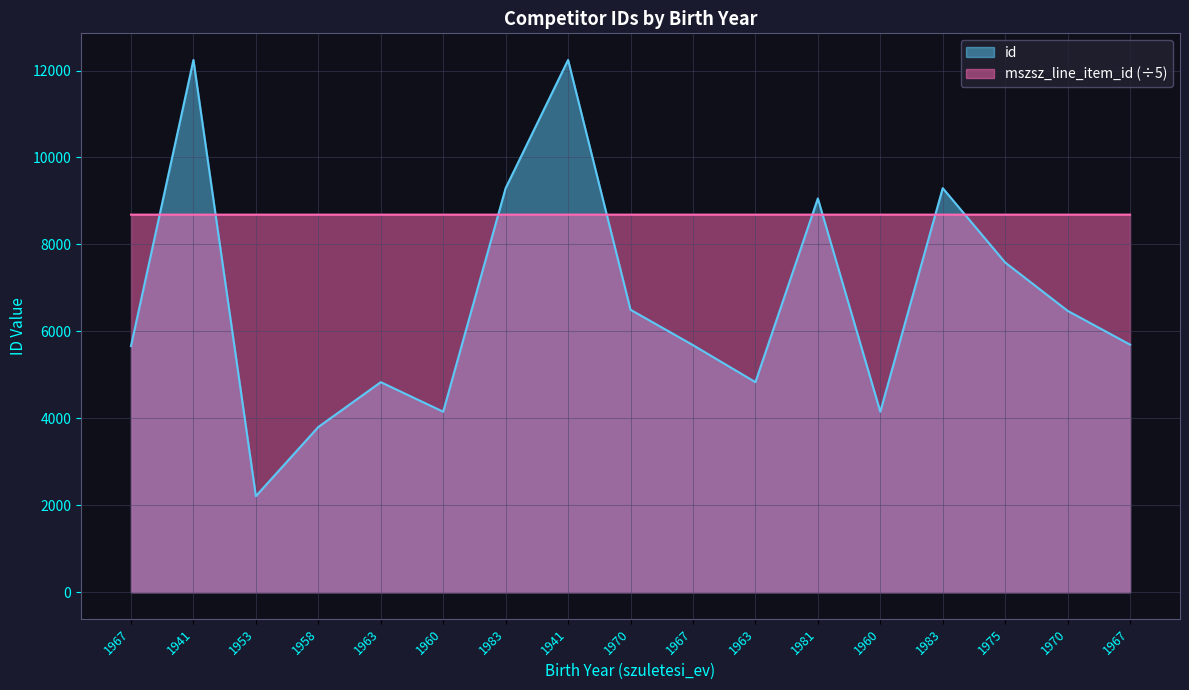

What is the label of the 8th point from the left?

1941